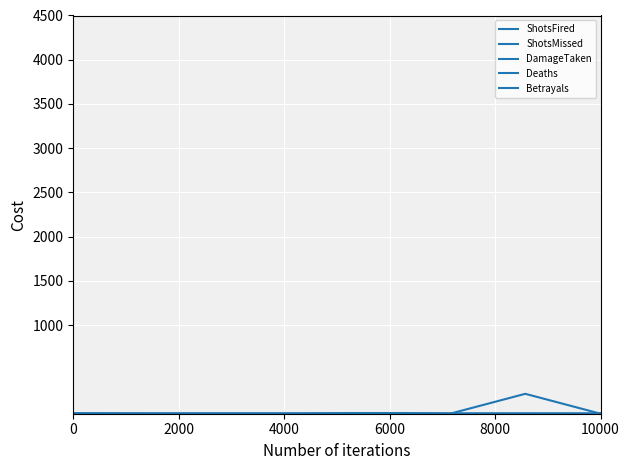

What is the difference between the maximum and minimum values in the ShotsFired series?

6